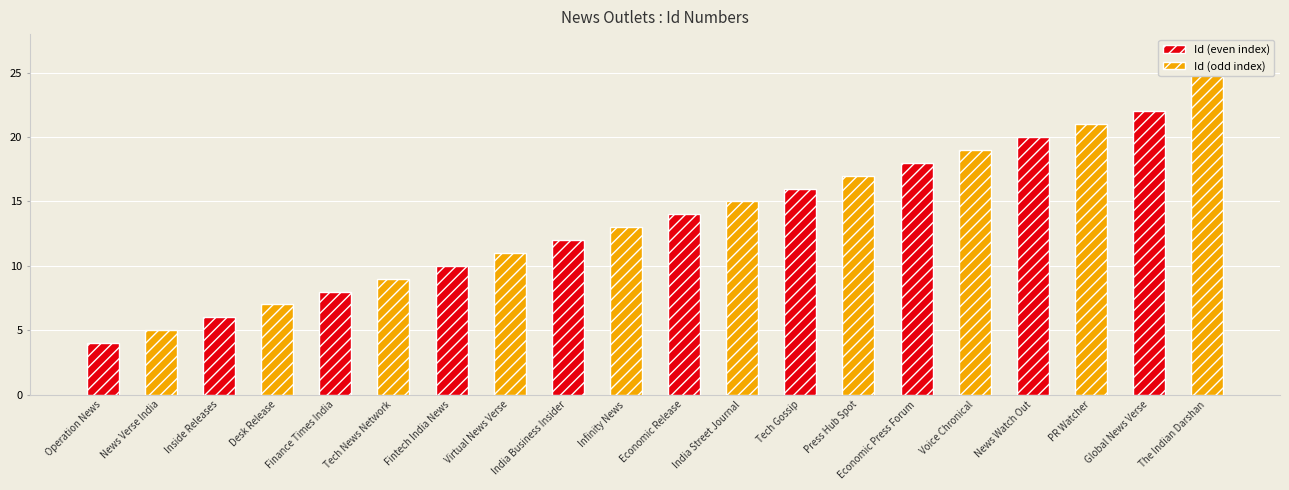

What is the difference between the second highest and minimum values in the Id (even index) series?

16